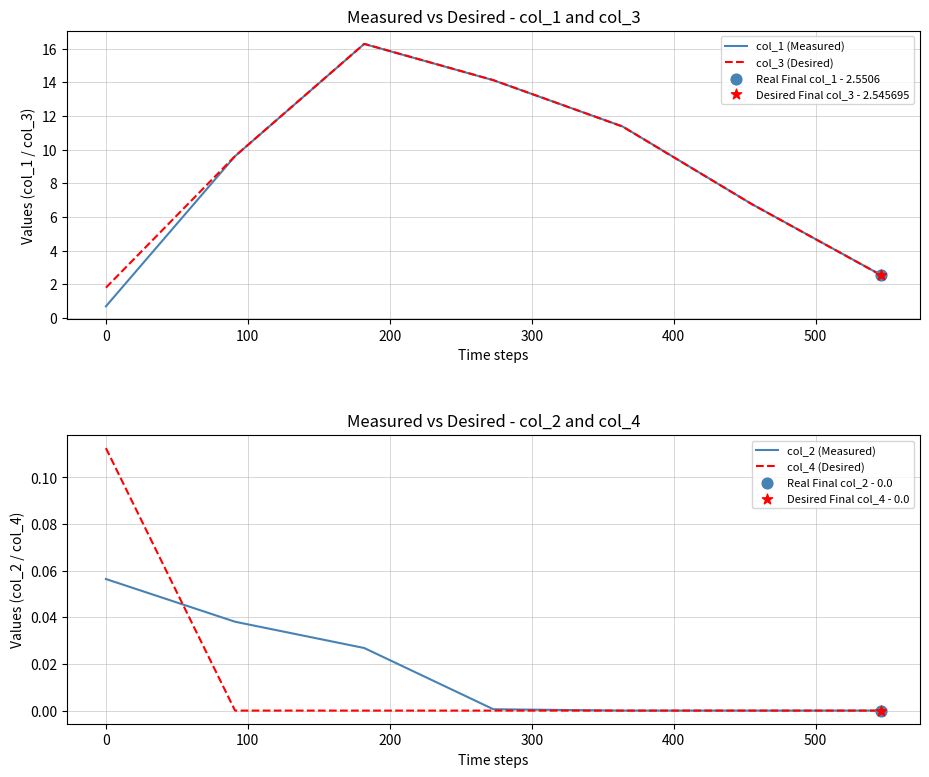

Which series contains the highest Y value?

col_3 (Desired)